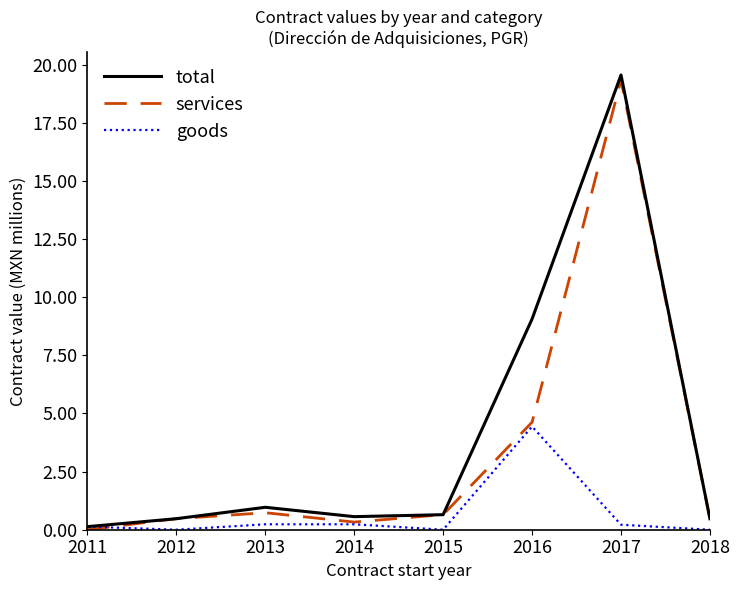

At which category is the sum across all series the highest?

2017